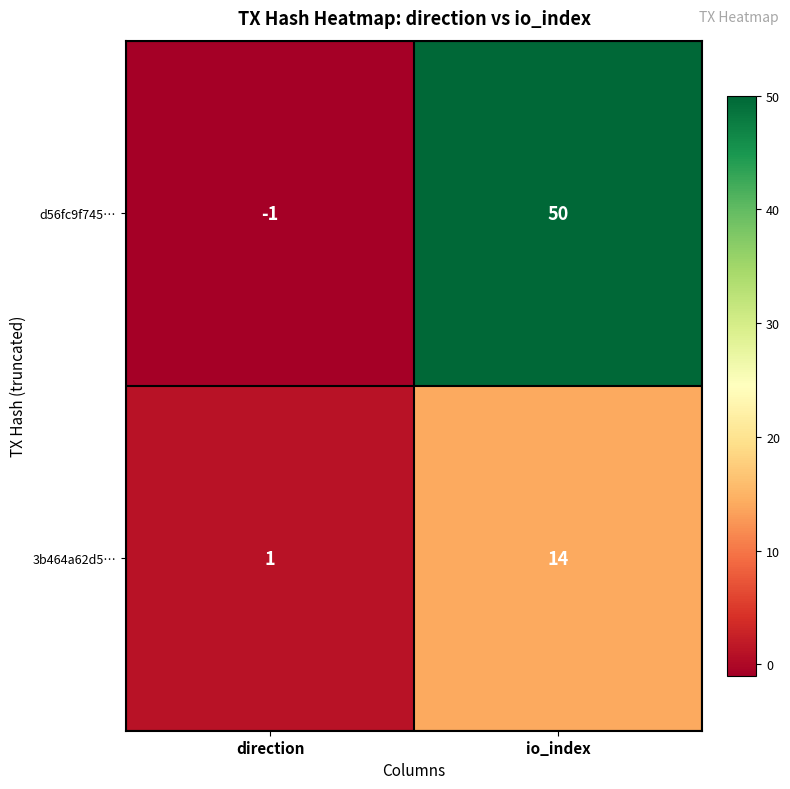

What is the spread (max minus min) of values at io_index?

36